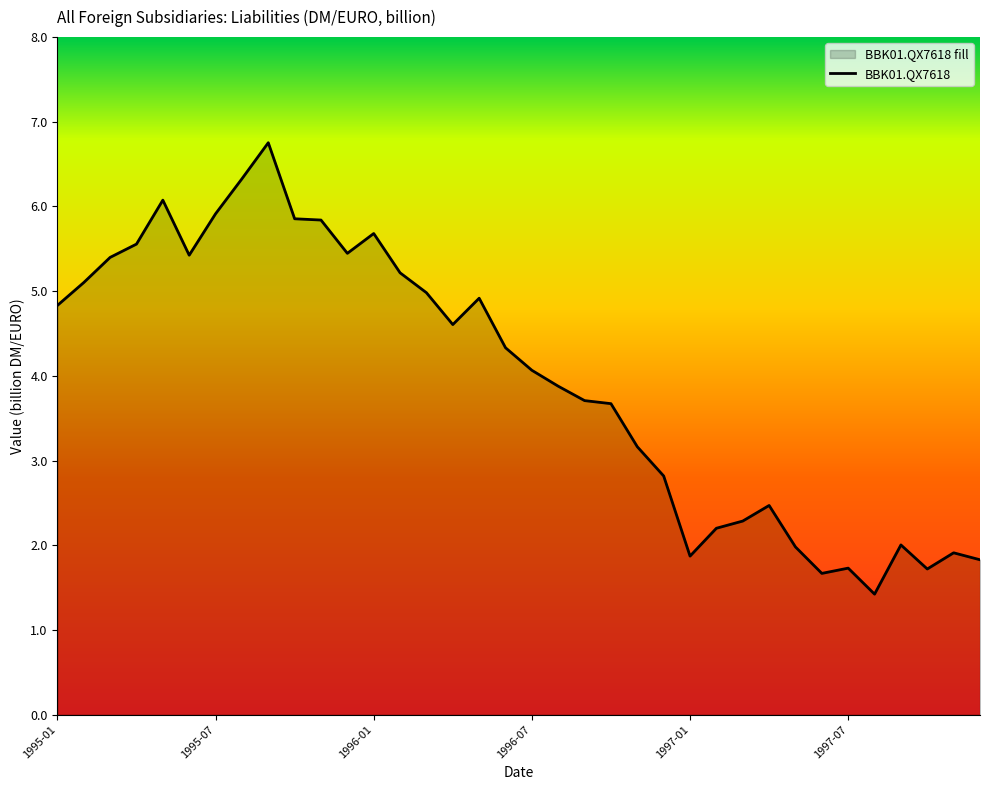

How many series are shown in this chart?

1